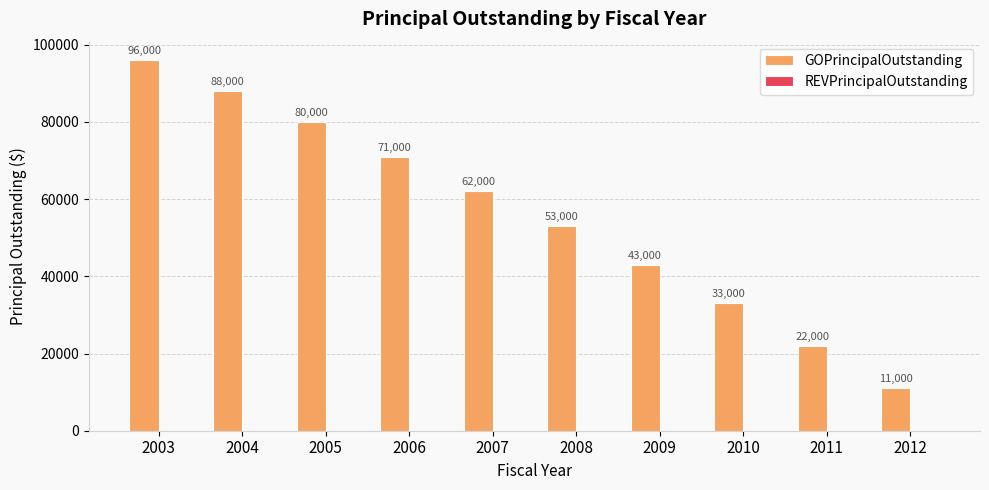

Which has a higher value, 2005 or 2006?

2005